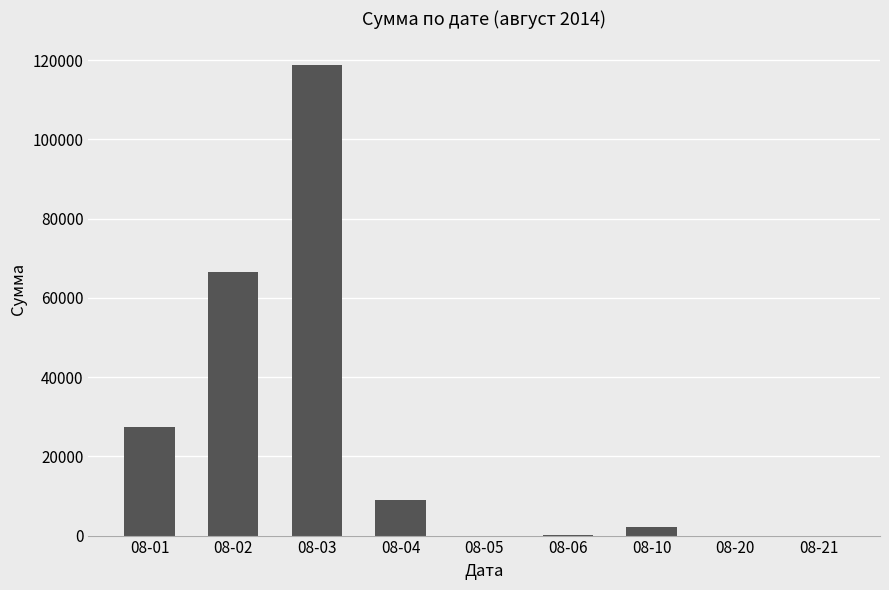

Between 08-01 and 08-04, which is larger?

08-01